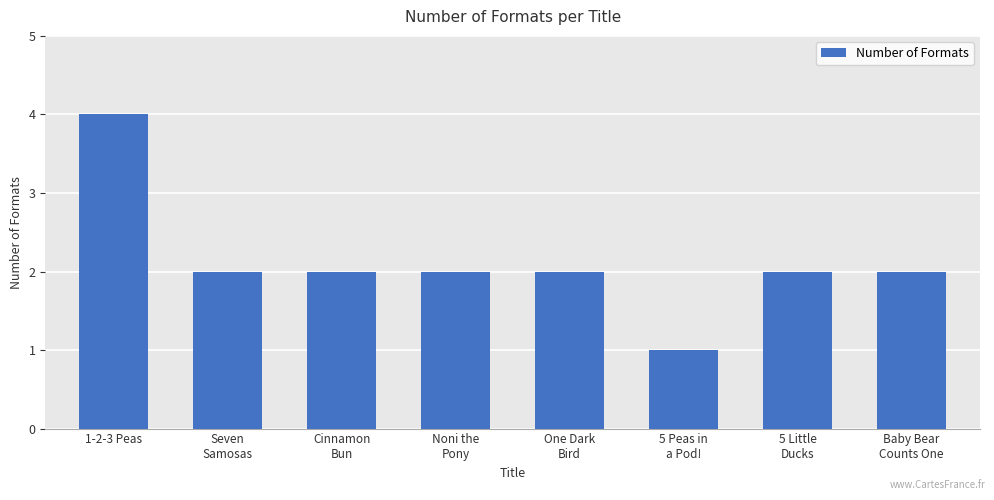

What is the minimum value shown in the chart?

1